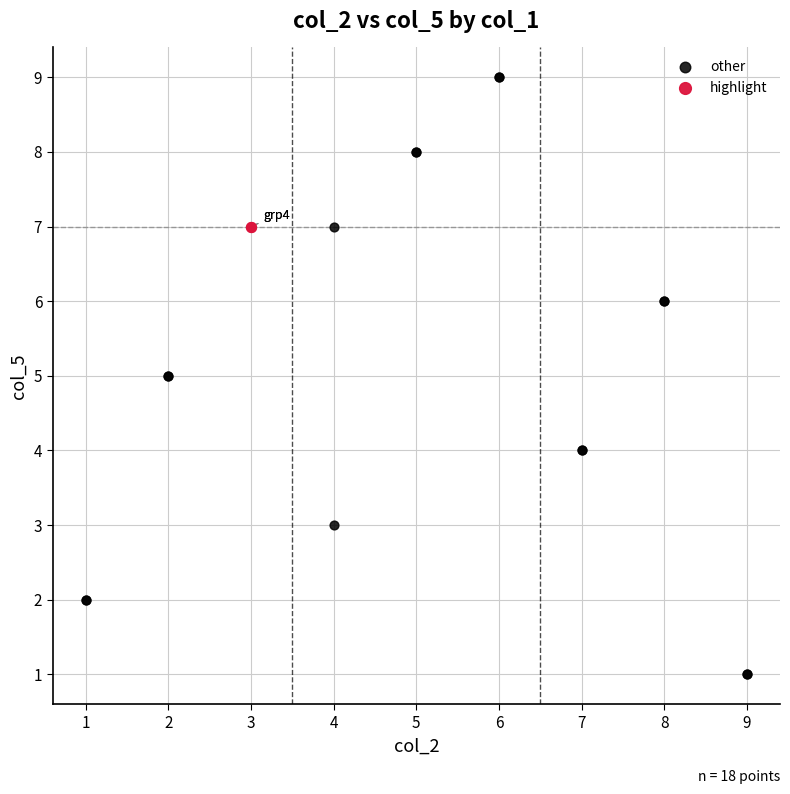

What are all the series names shown in the legend?

other, highlight